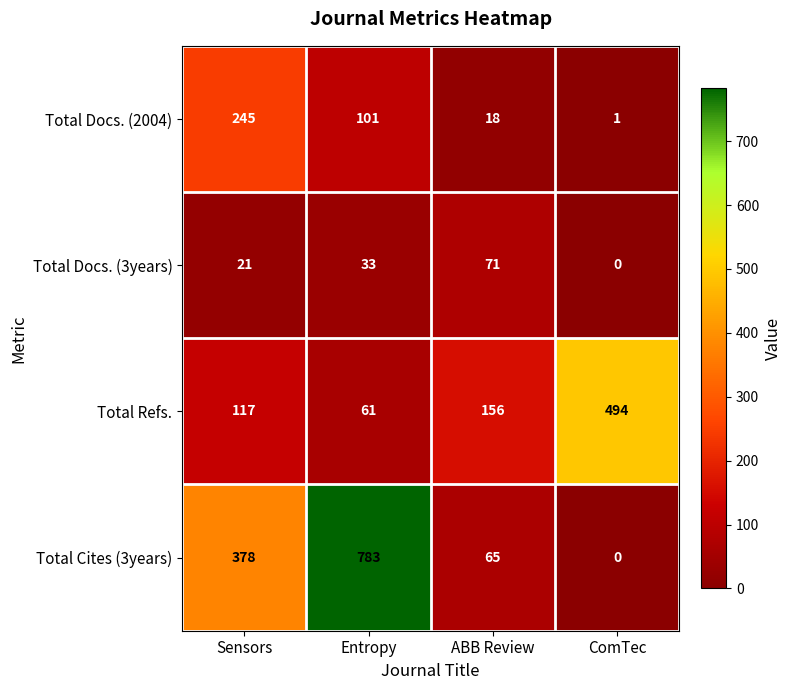

List the series in order of their overall mean, highest first.

Total Cites (3years), Total Refs., Total Docs. (2004), Total Docs. (3years)